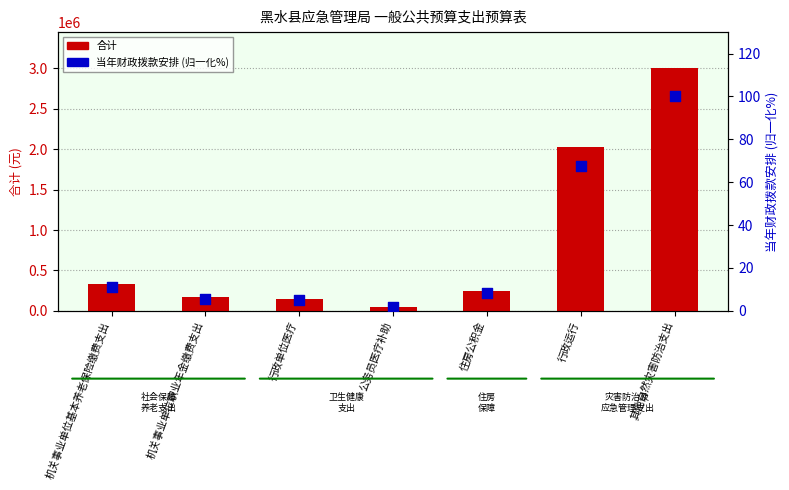

Is the value of 当年财政拨款安排 (归一化%) at 行政运行 greater than the value of 合计 at 行政单位医疗?

No